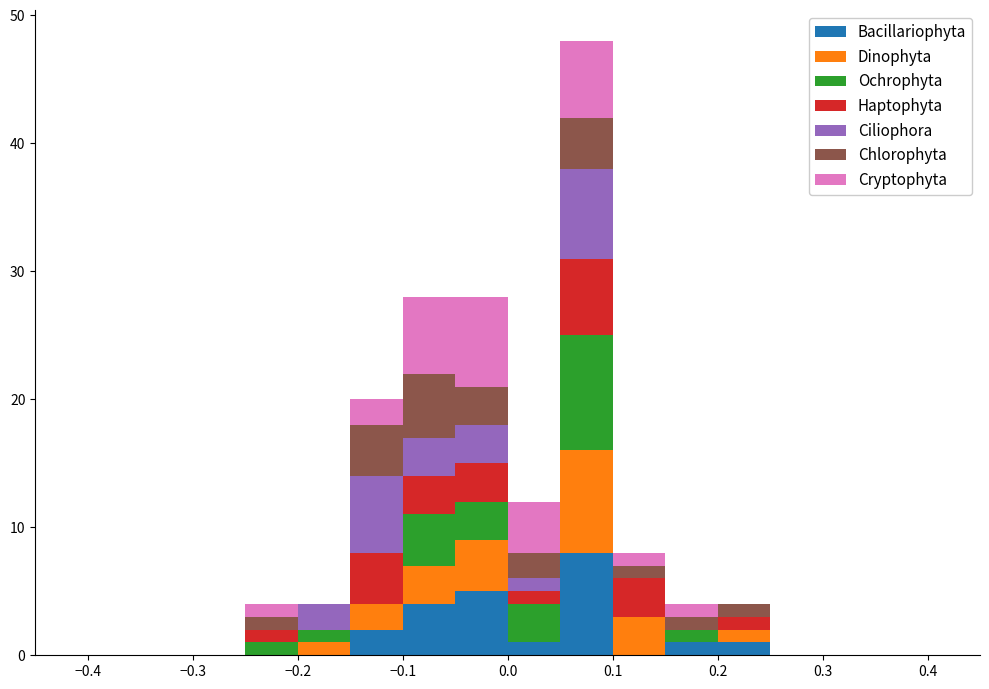

What is the total height of the stacked bar covering 0.00 to 0.05 on the x-axis? The values are not printed on the chart, so give them approximately, as read against the axis.

12